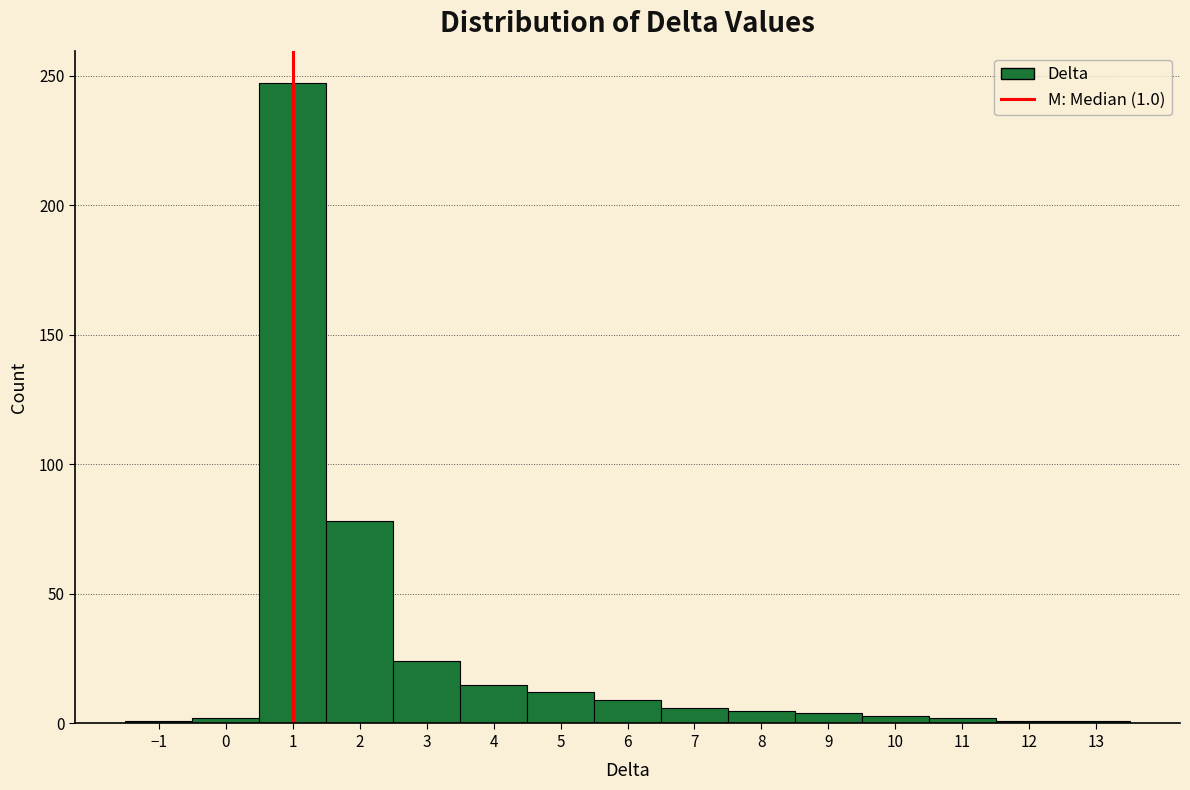

Over which range of the x-axis is the bar tallest?

0.5 to 1.5